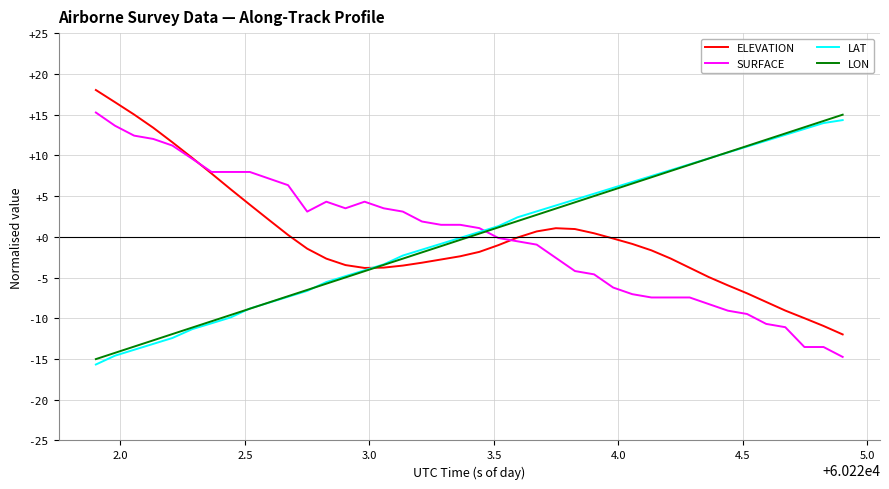

What is the minimum value shown in the chart?

-15.7